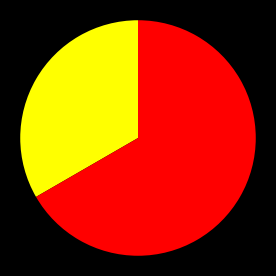

Is there a majority slice in this chart?

Yes